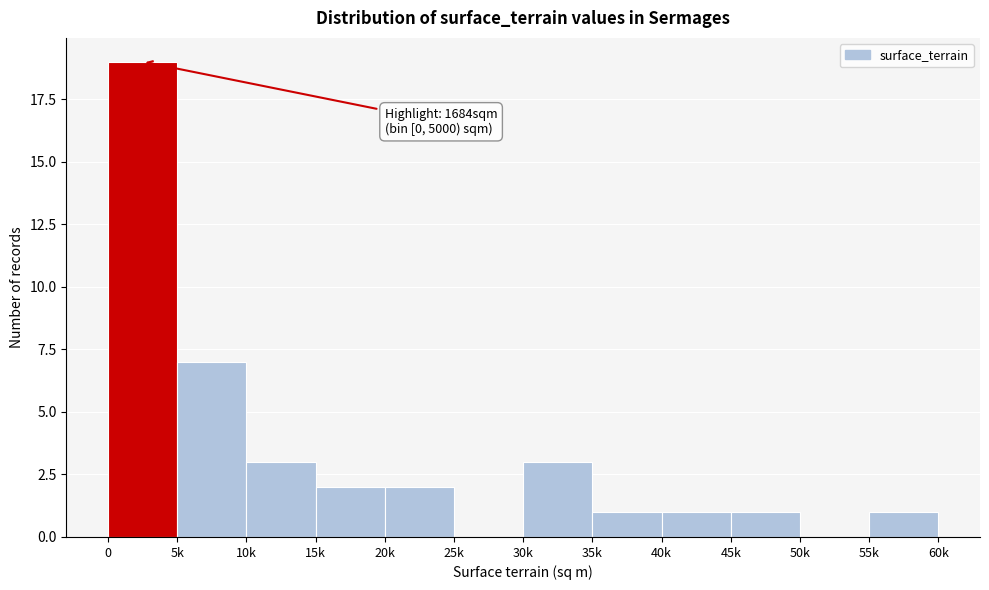

Reading right to left, what are all the values shown in this chart?

55k=1	50k=0	45k=1	40k=1	35k=1	30k=3	25k=0	20k=2	15k=2	10k=3	5k=7	0=19